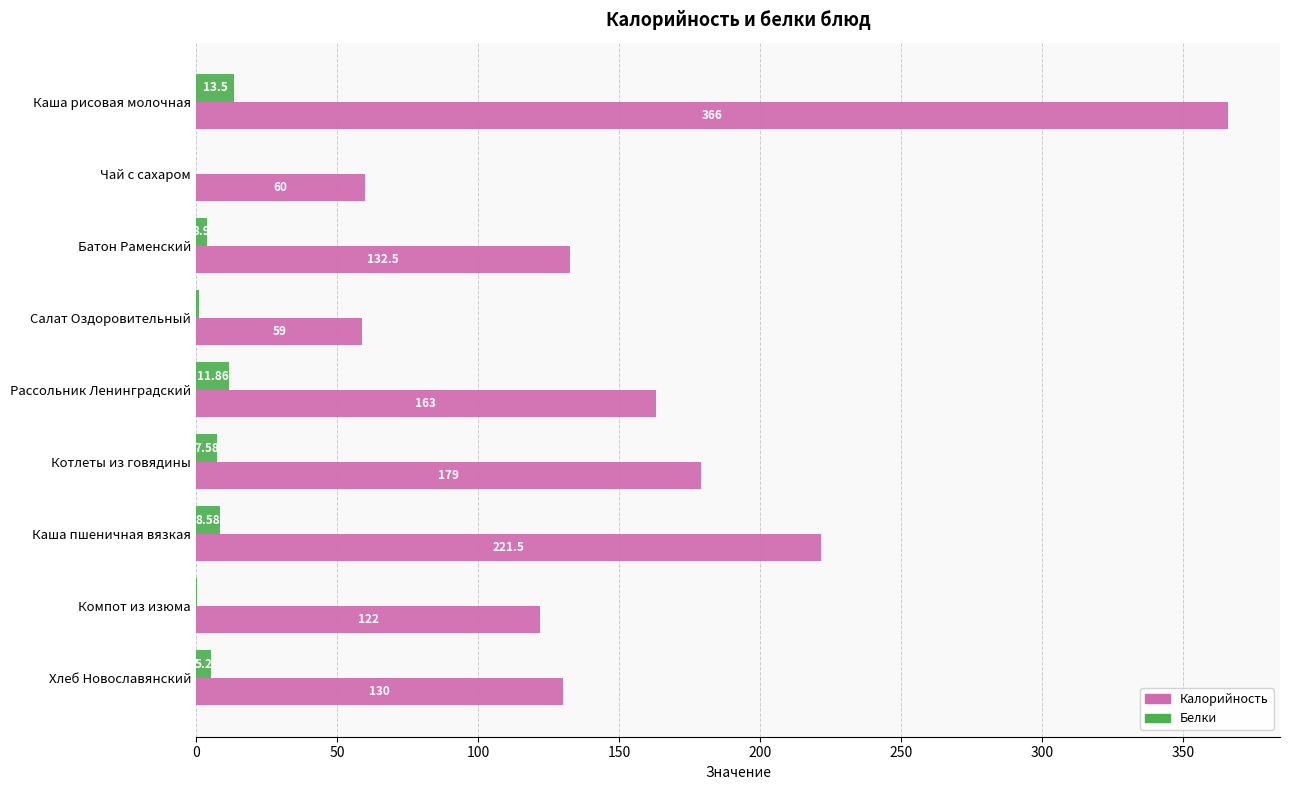

What is the sum of all Калорийность values?

1433.0